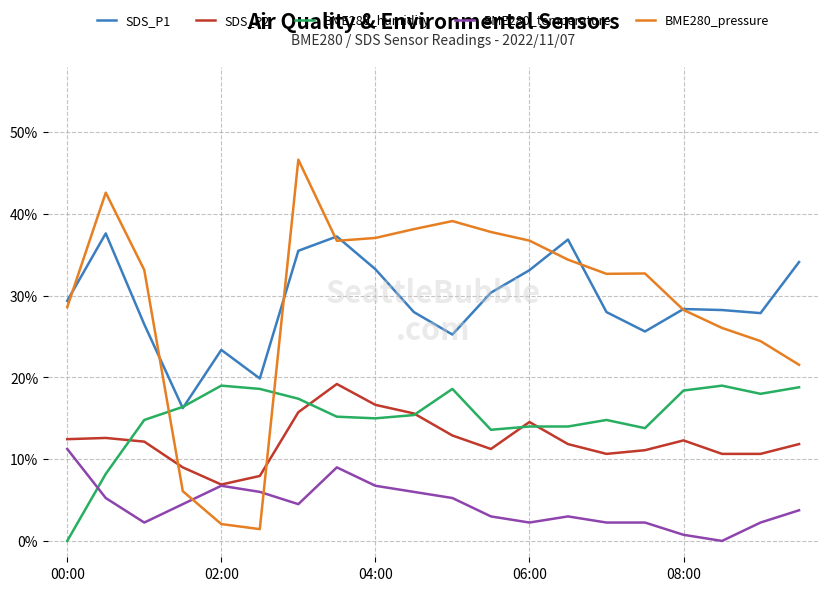

How many data points does each series have?

20